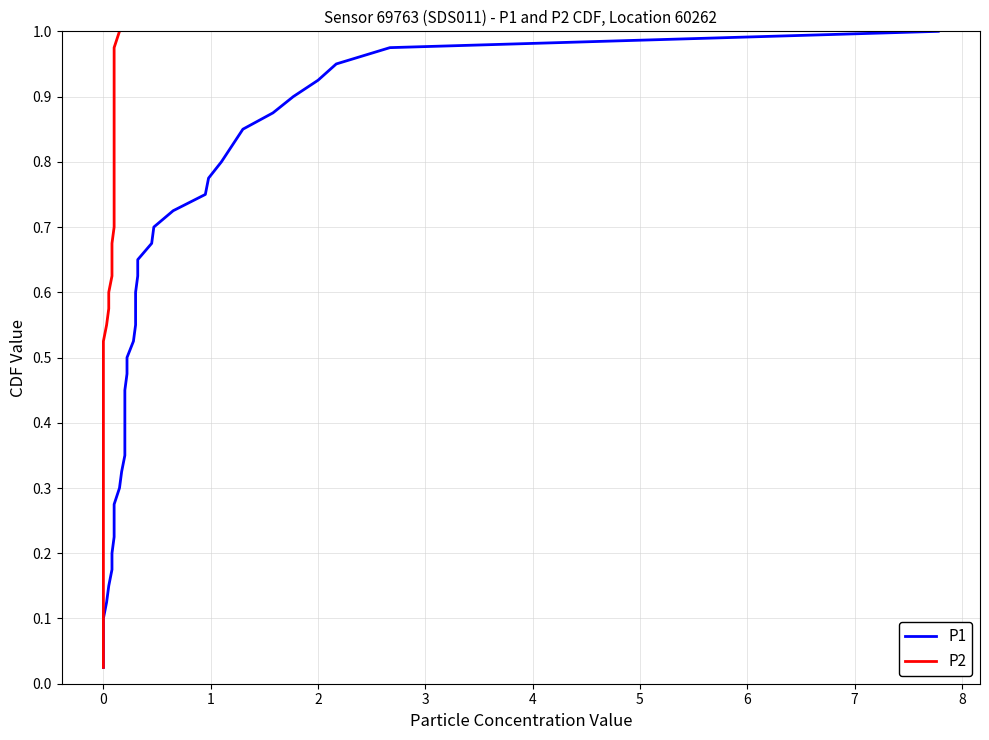

True or false: P1 and P2 cross at least once.

False